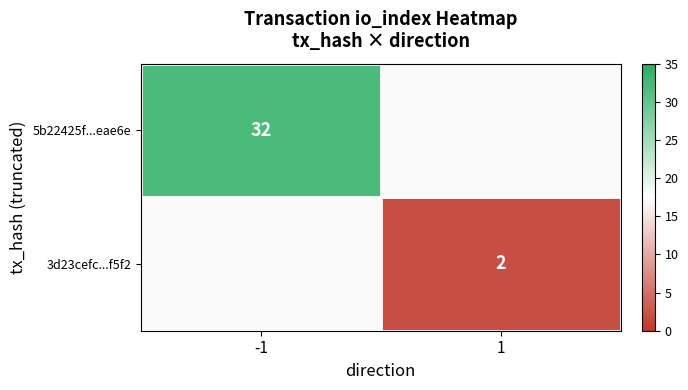

Is it true that 3d23cefc...f5f2 equals 0.9 at 1?

False